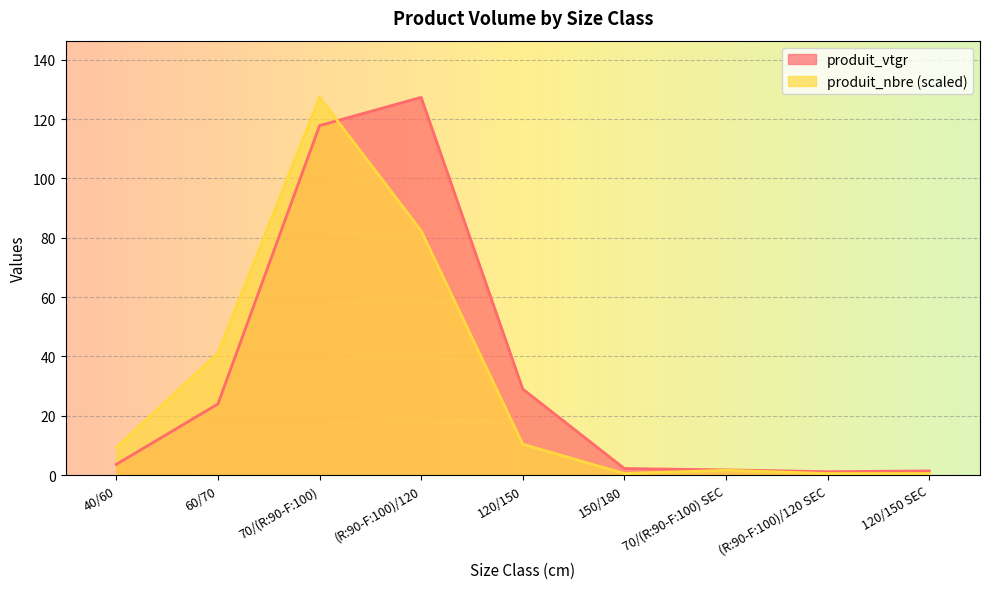

What is the label of the 5th point from the left?

120/150